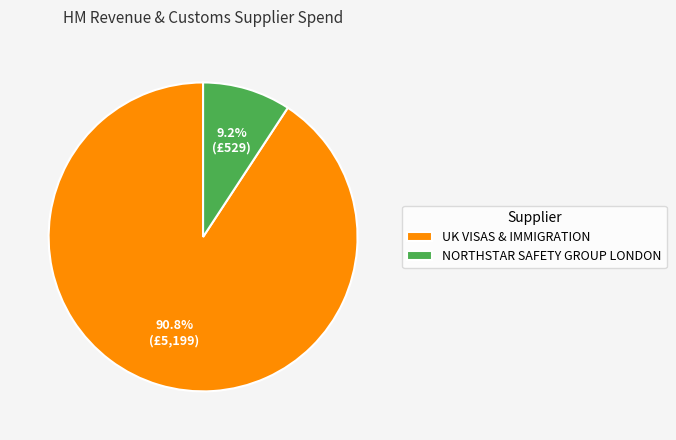

To the nearest percent, what percentage of the pie is UK VISAS & IMMIGRATION?

91%